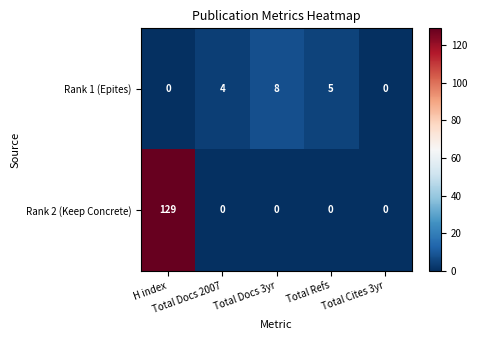

Which series has the largest range (max minus min)?

Rank 2 (Keep Concrete)